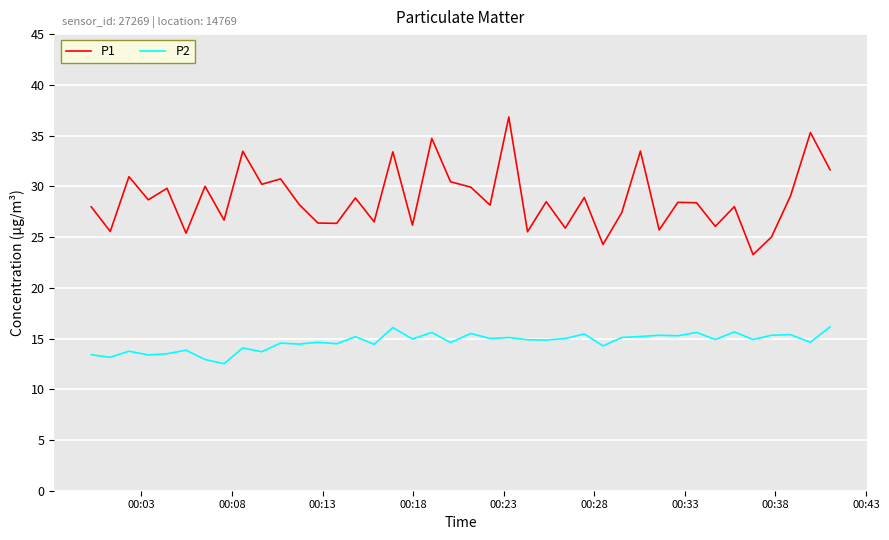

What is the difference between the maximum and minimum values in the P1 series?

13.6